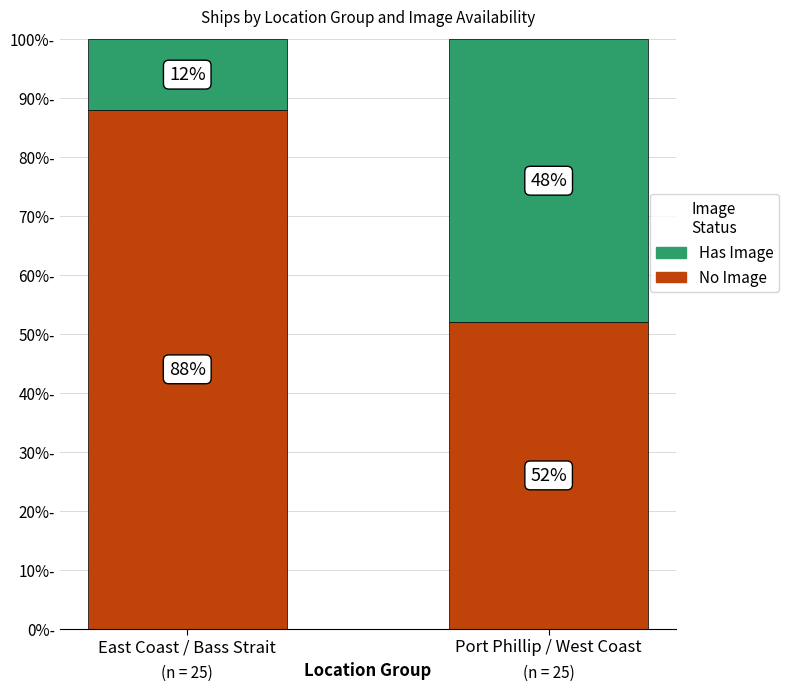

What are all the series names shown in the legend?

Has Image, No Image